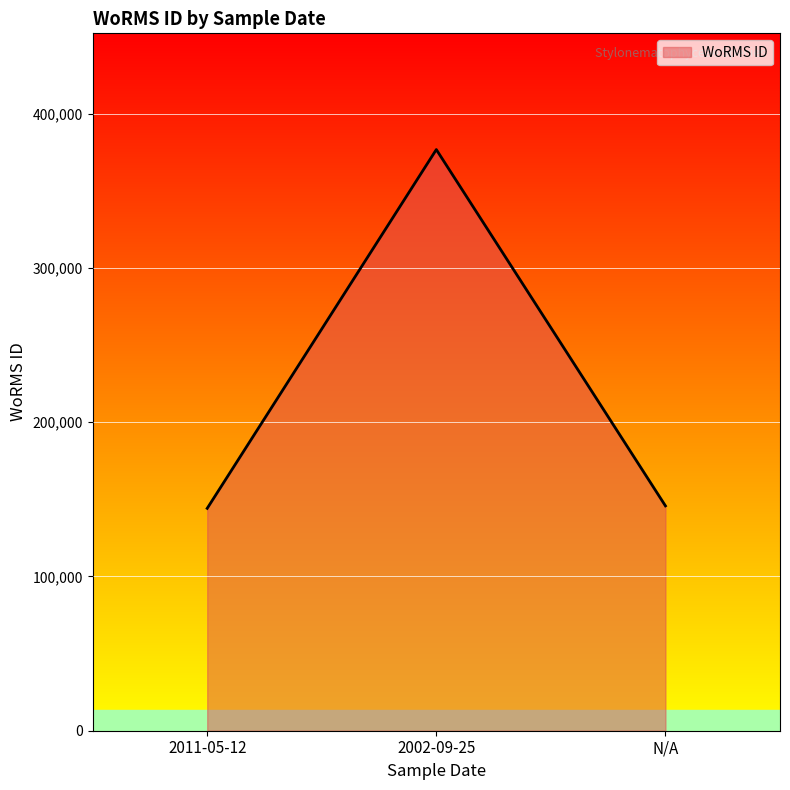

What is the difference between the second highest and minimum values?

1604